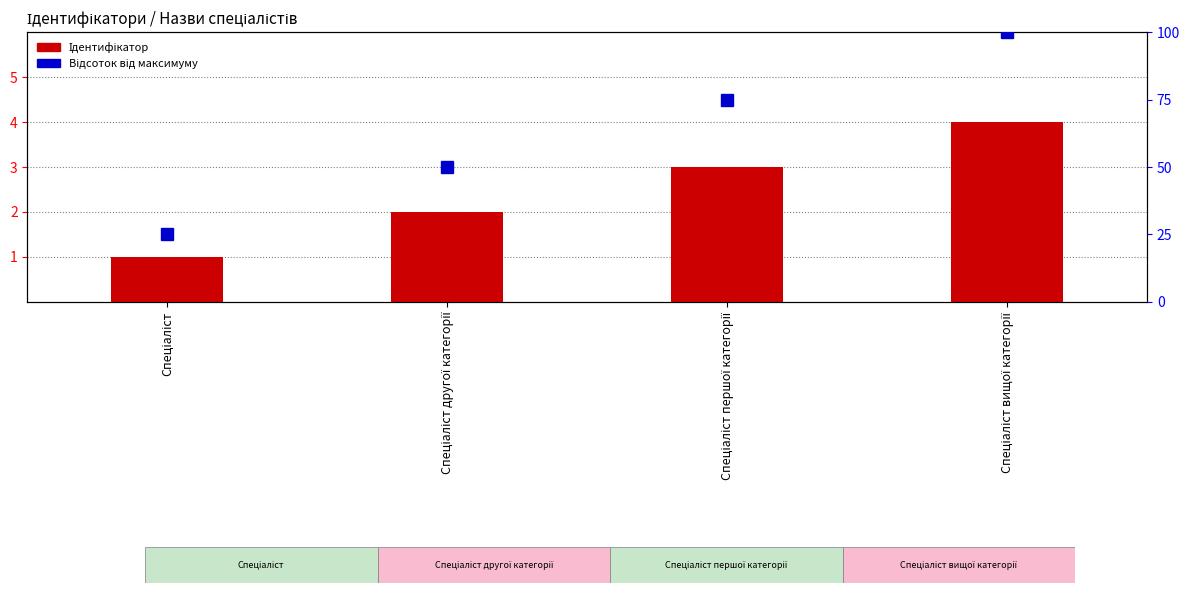

What is the label of the 2nd bar from the right?

Спеціаліст першої категорії